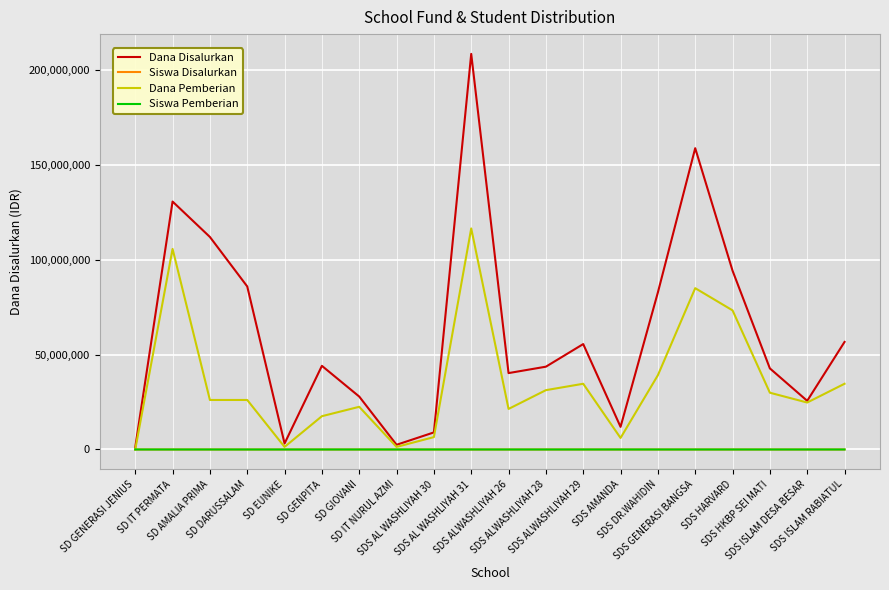

Which series has the largest range (max minus min)?

Dana Disalurkan